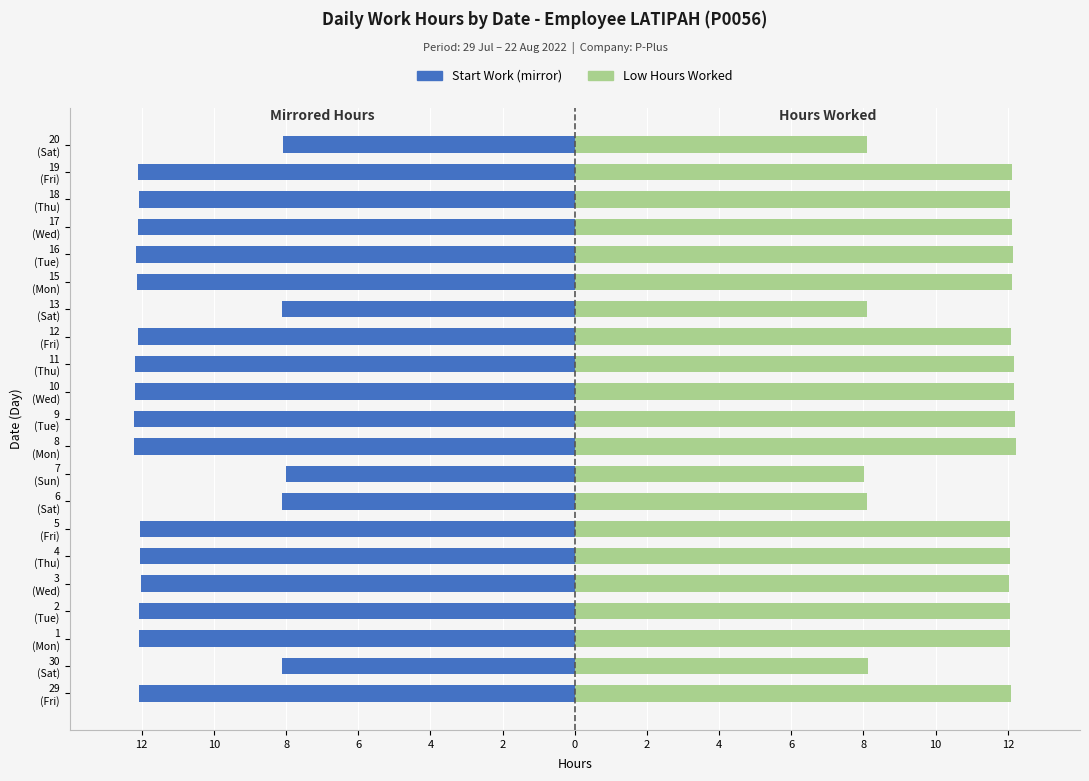

What is the label of the 6th bar from the right?

15 (Mon)